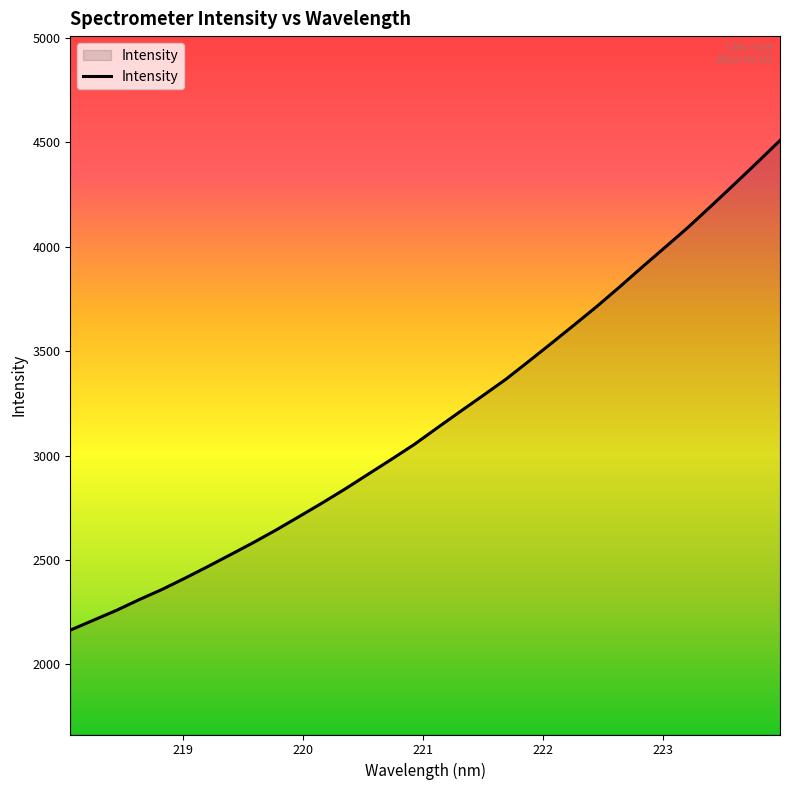

What is the maximum value shown in the chart?

4509.4